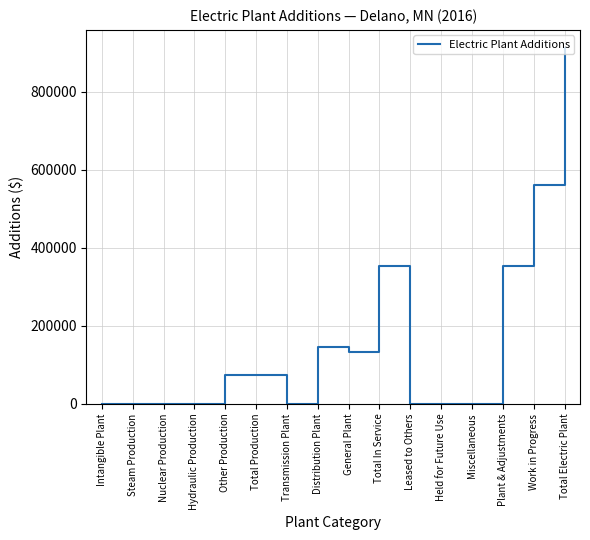

Does the chart have visible grid lines?

Yes